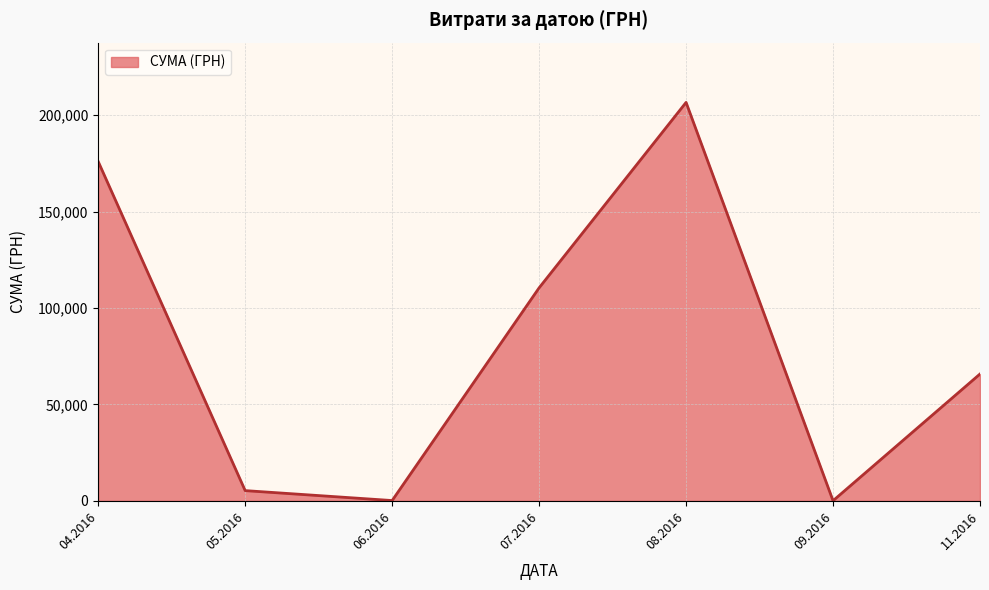

The value at 08.2016 is 206631.6. True or false?

True